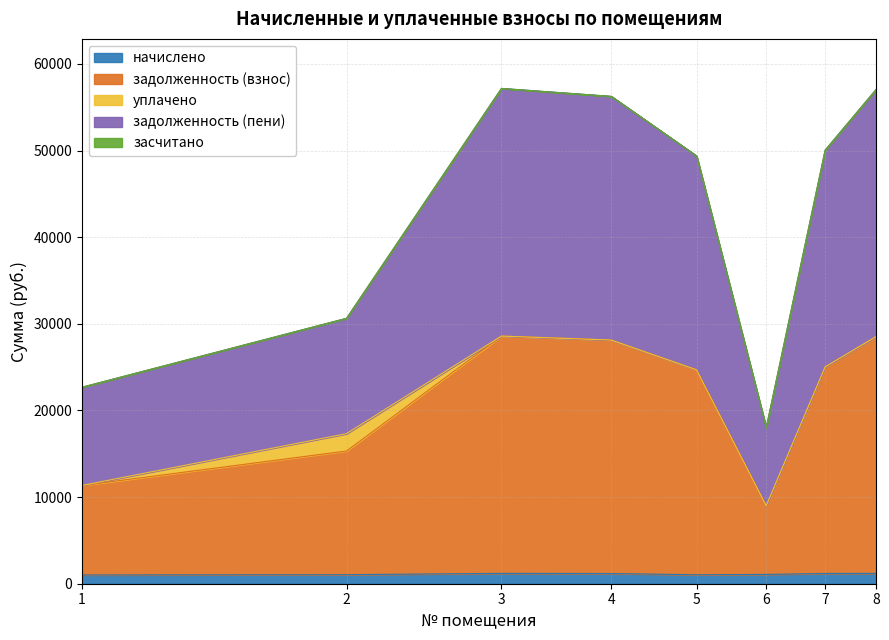

Does the chart display data point markers on the line(s)?

No